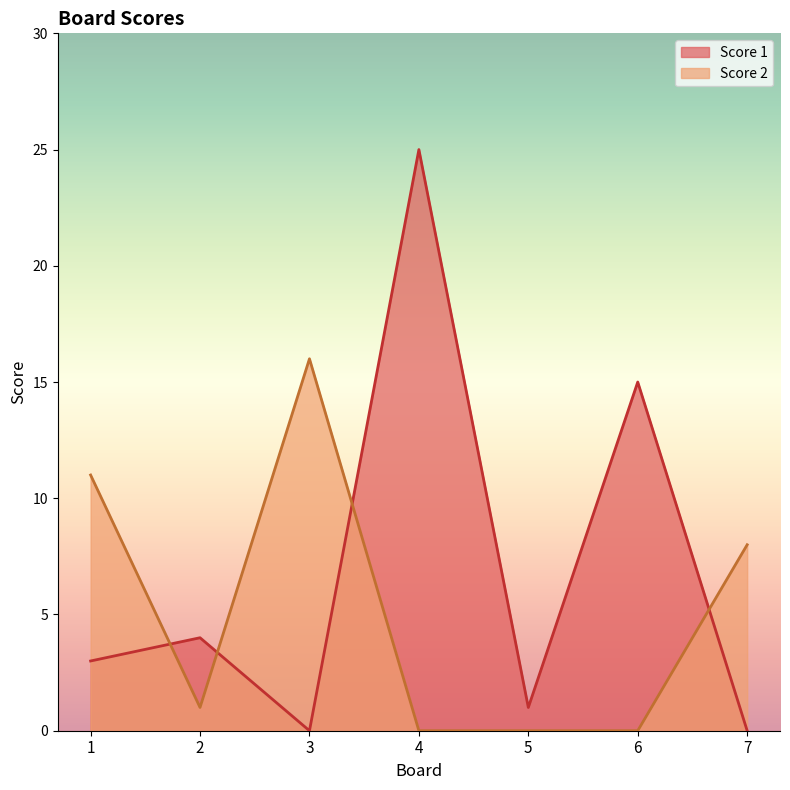

What is the sum of the Score 2 values at 5 and 3?

16